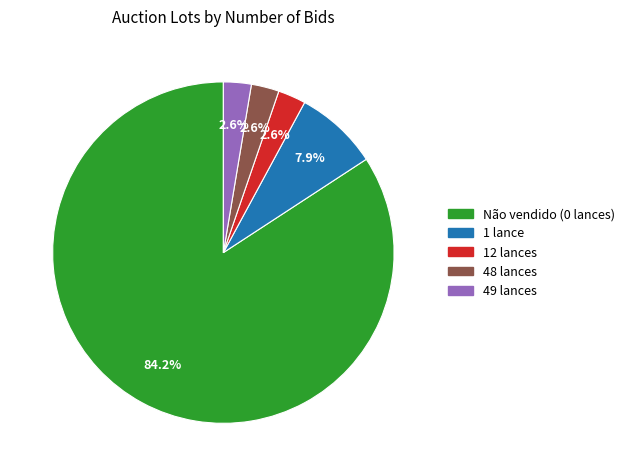

What is the ratio of the value at 49 lances to the value at 12 lances?

1.0